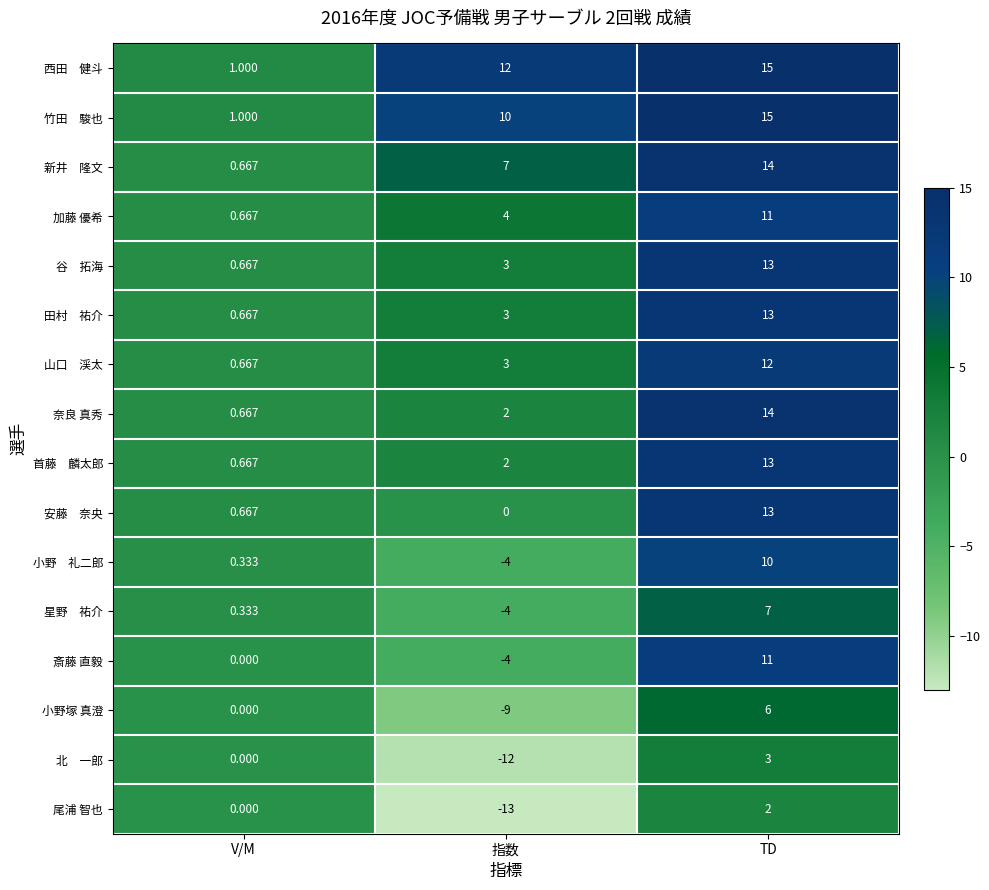

At which label does 斎藤 直毅 reach its peak?

TD